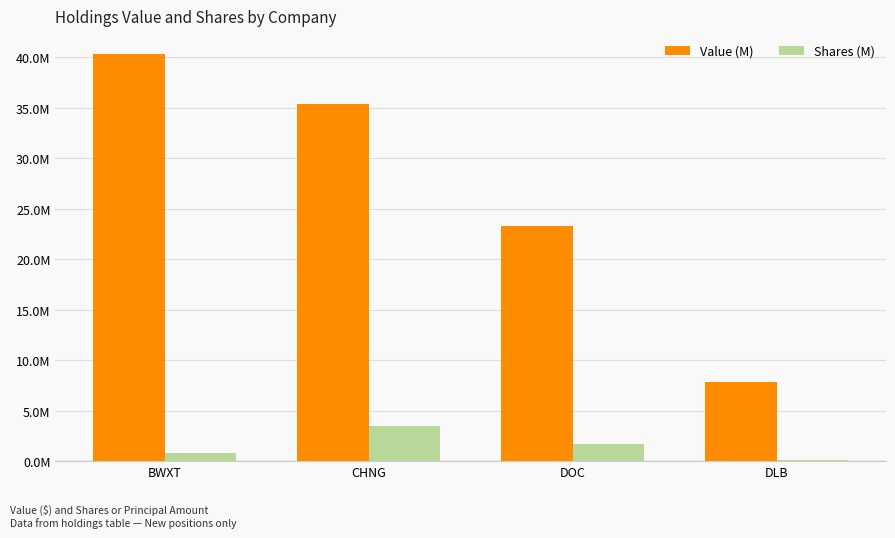

Are the bars horizontal?

No